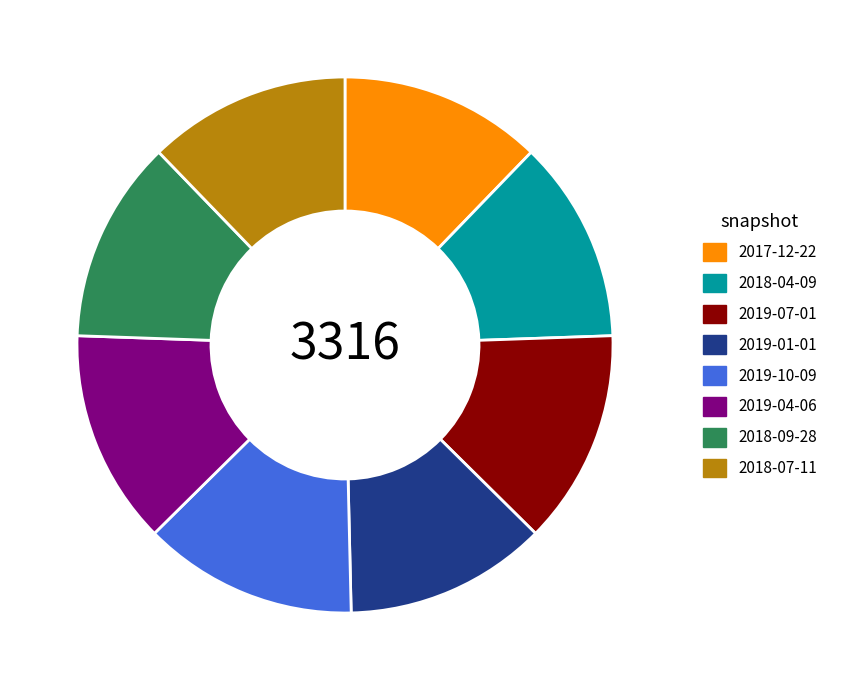

Is it true that 2019-07-01 is 13% of the pie?

True